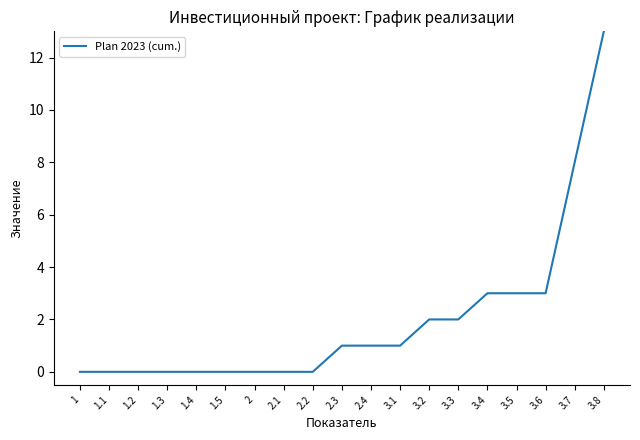

What is the difference between the maximum and minimum values?

13